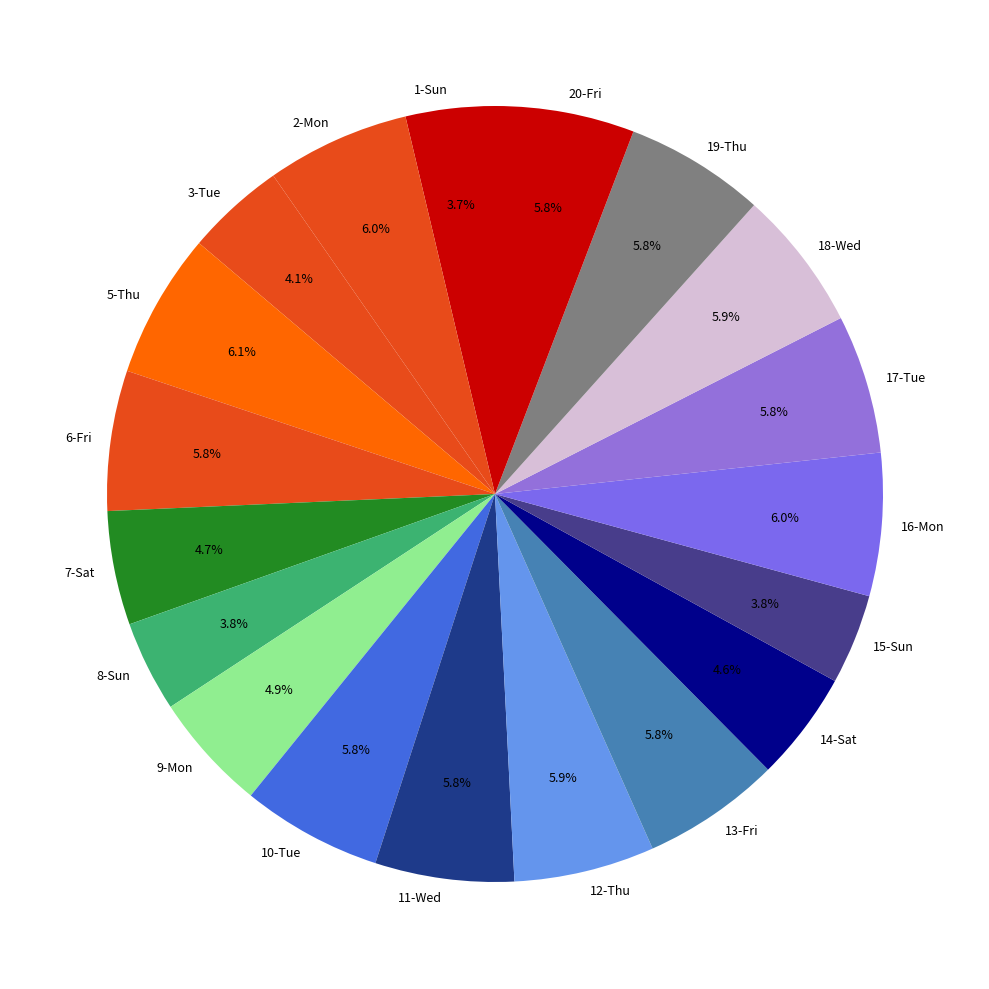

To the nearest percent, what is the combined percentage of 13-Fri and 3-Tue?

10%